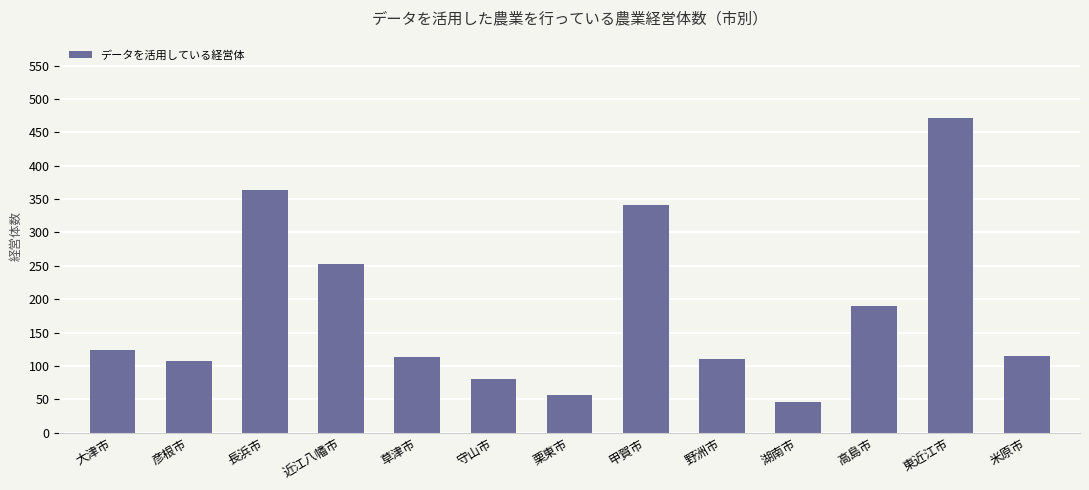

What is the difference between the second highest and second lowest values?

308